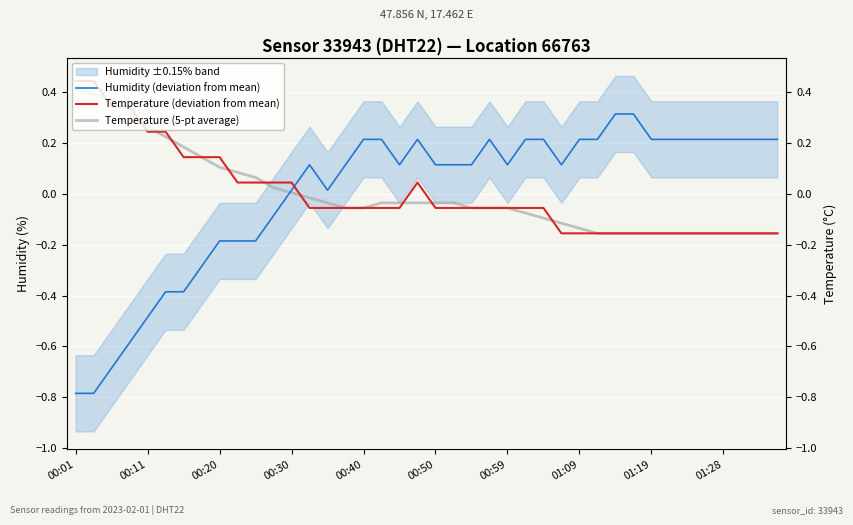

At which category is the sum across all series the highest?

19